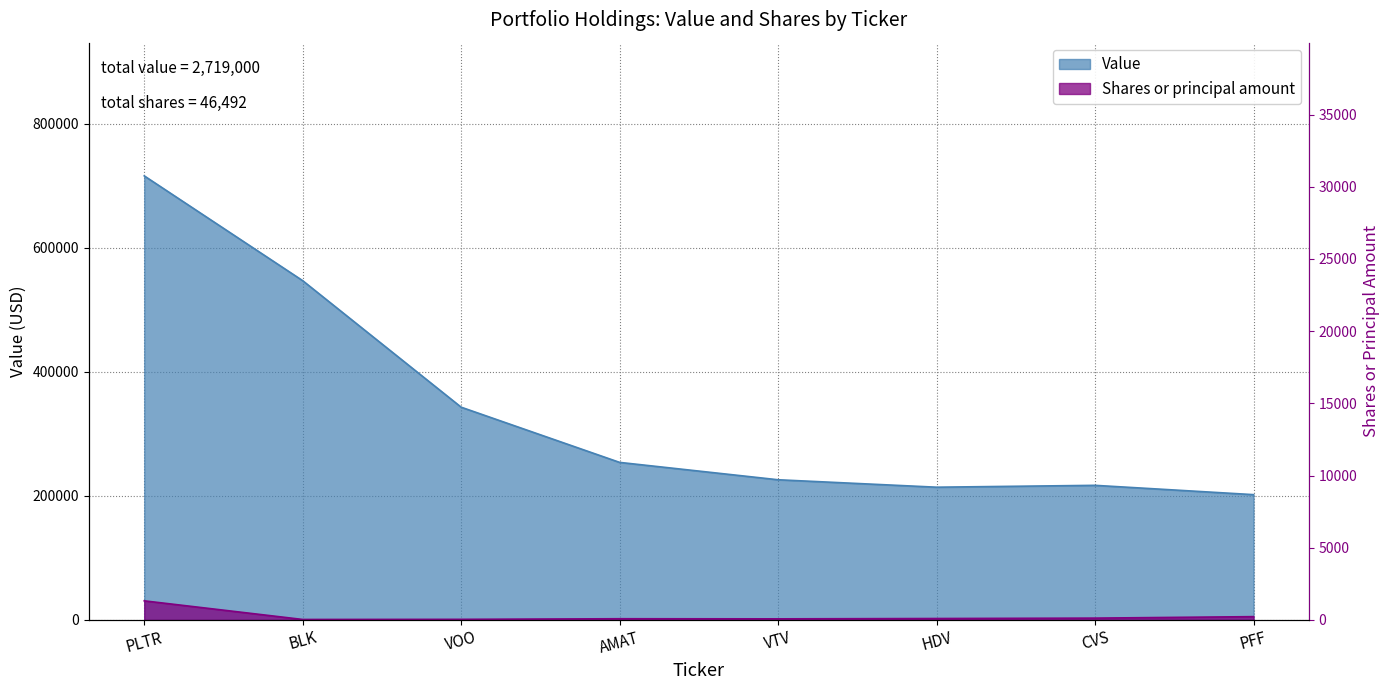

What is the difference between the highest and lowest values at AMAT?

252095